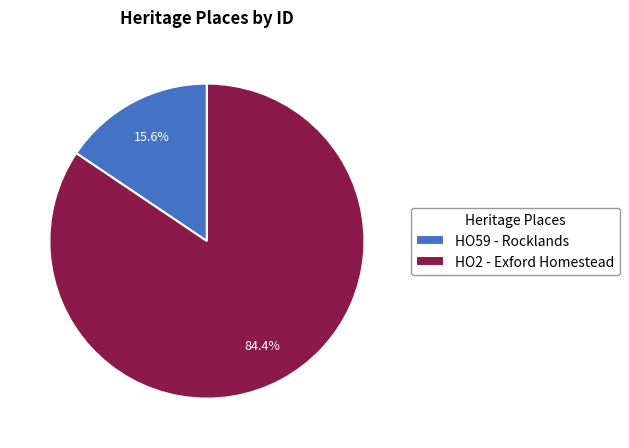

True or false: HO2 - Exford Homestead accounts for 84% of the total.

True